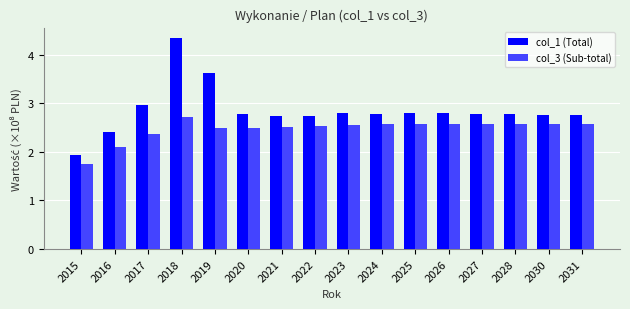

At which category is the sum across all series the highest?

2018